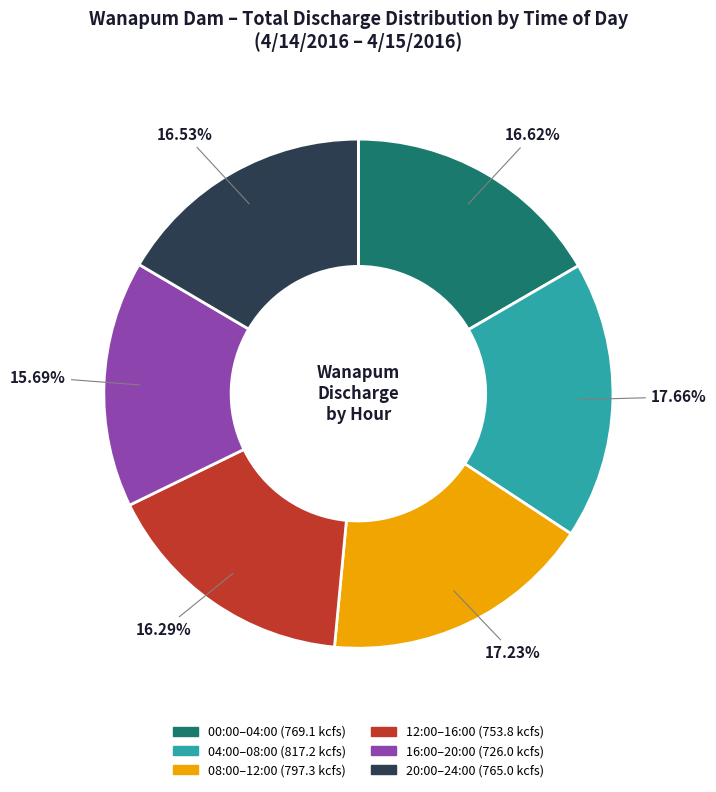

Does any single category account for the majority?

No